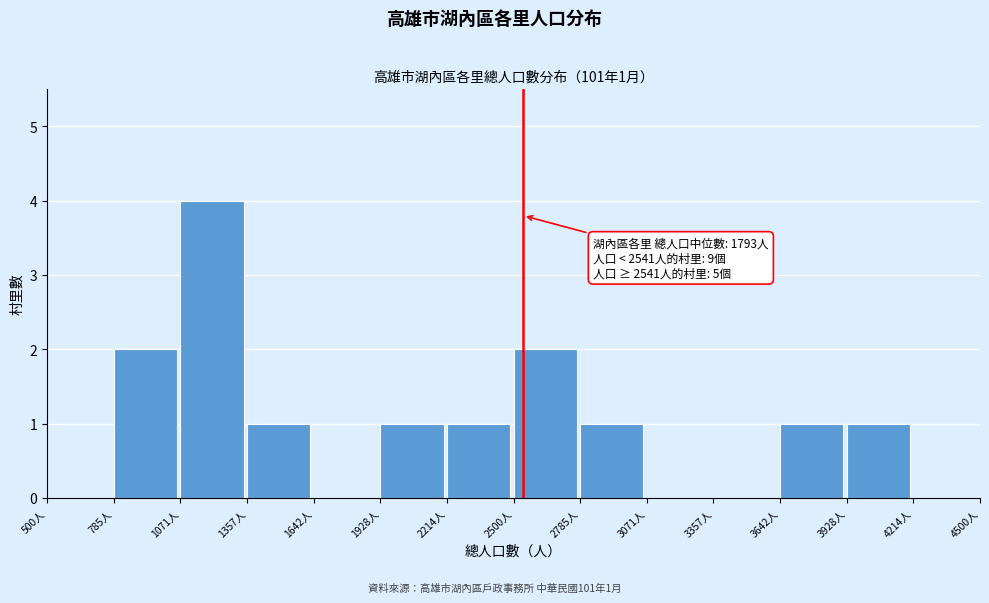

Over which range of the x-axis is the bar tallest?

1050 to 1350